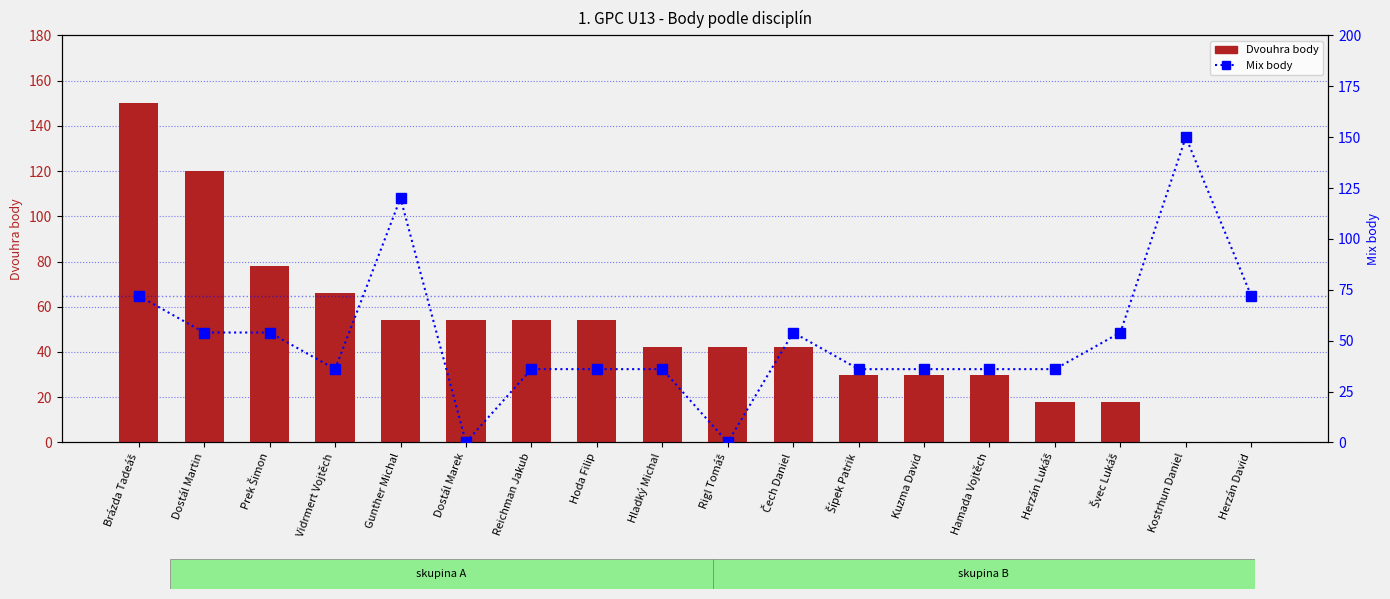

Reading left to right, extract all data points from this chart.

Dvouhra body: Brázda Tadeáš=150	Dostál Martin=120	Prek Šimon=78	Vidrmert Vojtěch=66	Gunther Michal=54	Dostál Marek=54	Reichman Jakub=54	Hoda Filip=54	Hladký Michal=42	Rigl Tomáš=42	Čech Daniel=42	Šípek Patrik=30	Kuzma David=30	Hamada Vojtěch=30	Herzán Lukáš=18	Švec Lukáš=18	Kostrhun Daniel=0	Herzán David=0
Mix body: Brázda Tadeáš=72	Dostál Martin=54	Prek Šimon=54	Vidrmert Vojtěch=36	Gunther Michal=120	Dostál Marek=0	Reichman Jakub=36	Hoda Filip=36	Hladký Michal=36	Rigl Tomáš=0	Čech Daniel=54	Šípek Patrik=36	Kuzma David=36	Hamada Vojtěch=36	Herzán Lukáš=36	Švec Lukáš=54	Kostrhun Daniel=150	Herzán David=72